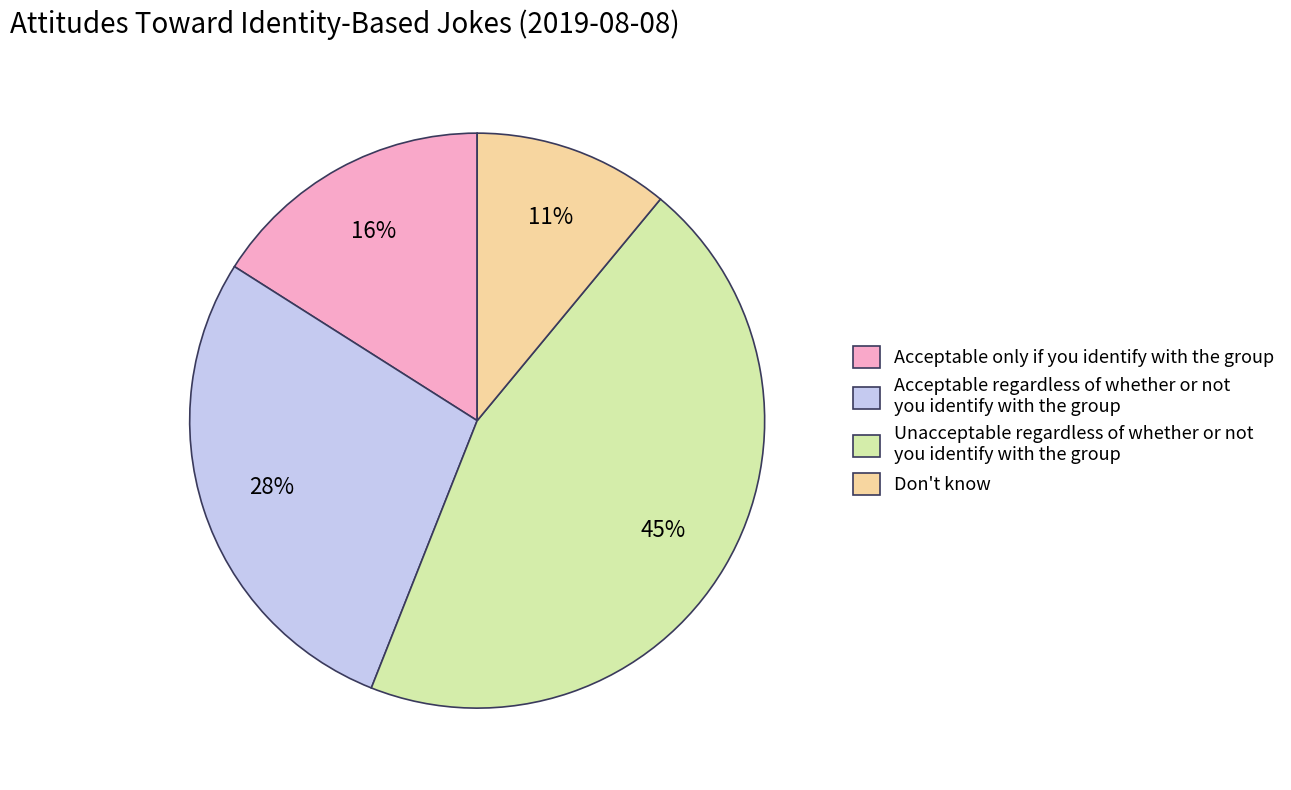

Between Acceptable regardless of whether or not you identify with the group and Unacceptable regardless of whether or not you identify with the group, which is larger?

Unacceptable regardless of whether or not you identify with the group